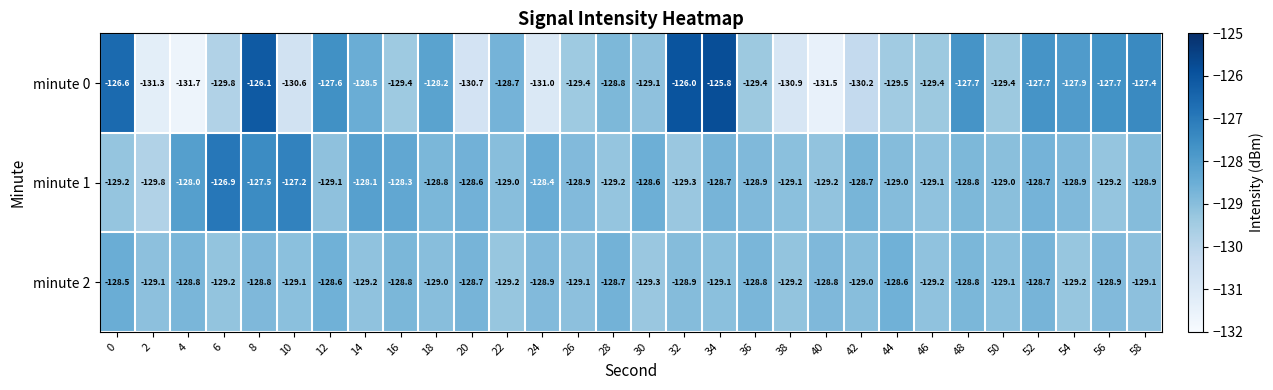

Which category has the lowest value in the minute 0 series?

4